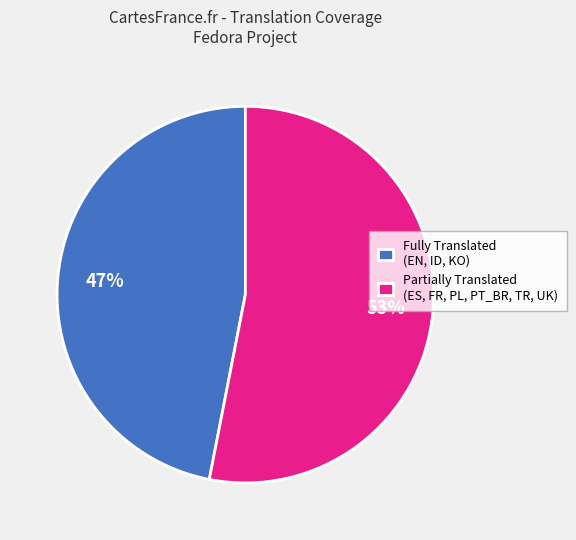

Does any single category account for the majority?

Yes